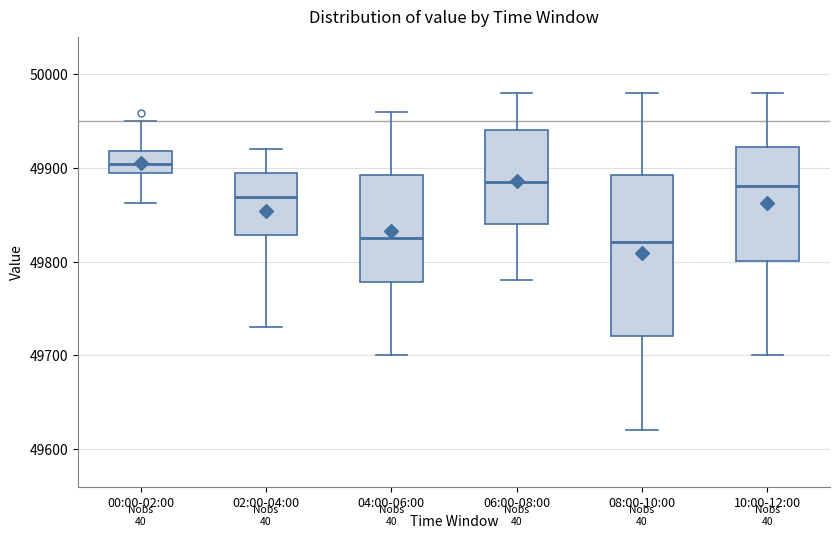

Reading left to right, transcribe this box plot: for each box, give where its median line is, the range the box spans, and where its two whiskers end, as read against the y-axis. The values are not printed on the chart, so give them approximately, as read against the axis.

00:00-02:00: median 49900, box 49890 to 49920, whiskers 49860 to 49950
02:00-04:00: median 49870, box 49830 to 49890, whiskers 49730 to 49920
04:00-06:00: median 49830, box 49780 to 49890, whiskers 49700 to 49960
06:00-08:00: median 49890, box 49840 to 49940, whiskers 49780 to 49980
08:00-10:00: median 49820, box 49720 to 49890, whiskers 49620 to 49980
10:00-12:00: median 49880, box 49800 to 49920, whiskers 49700 to 49980